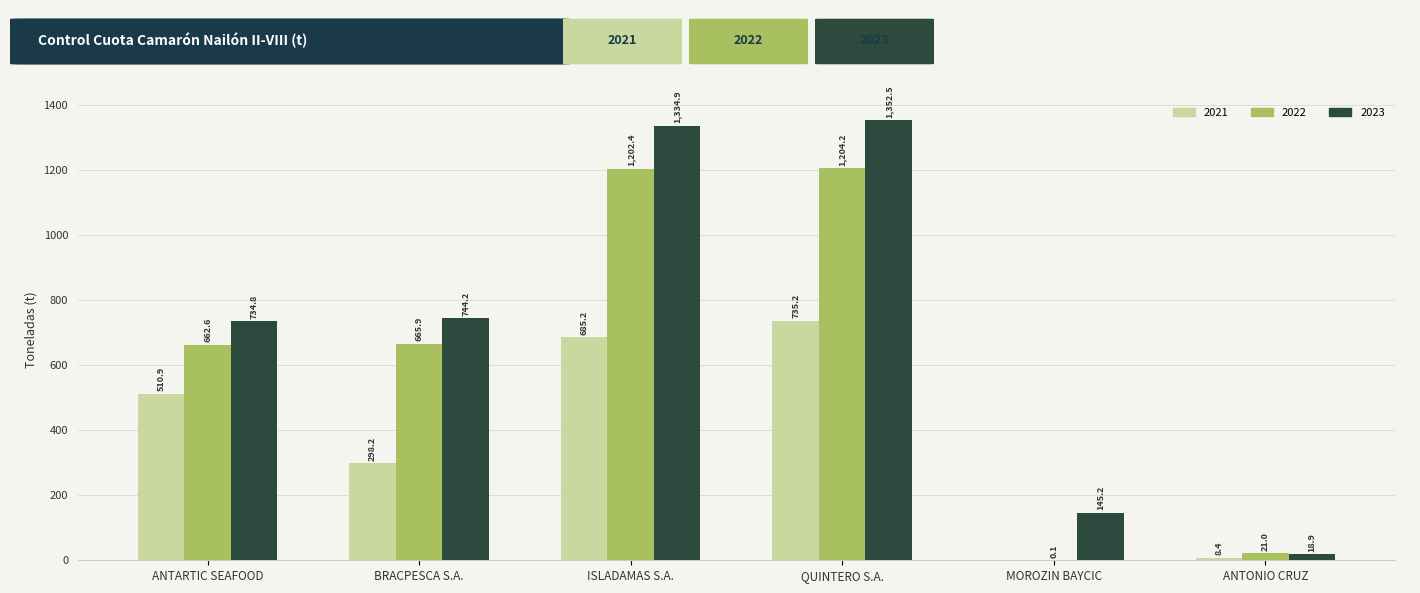

What is the sum of the 2023 values at BRACPESCA S.A. and ISLADAMAS S.A.?

2079.1